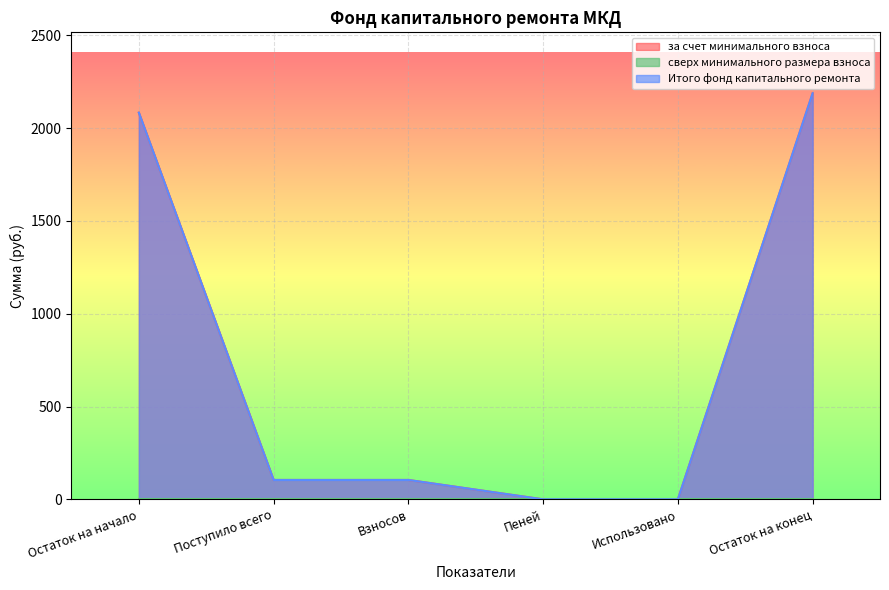

At Взносов, list the series in order from smallest to largest.

за счет минимального взноса, Итого фонд капитального ремонта